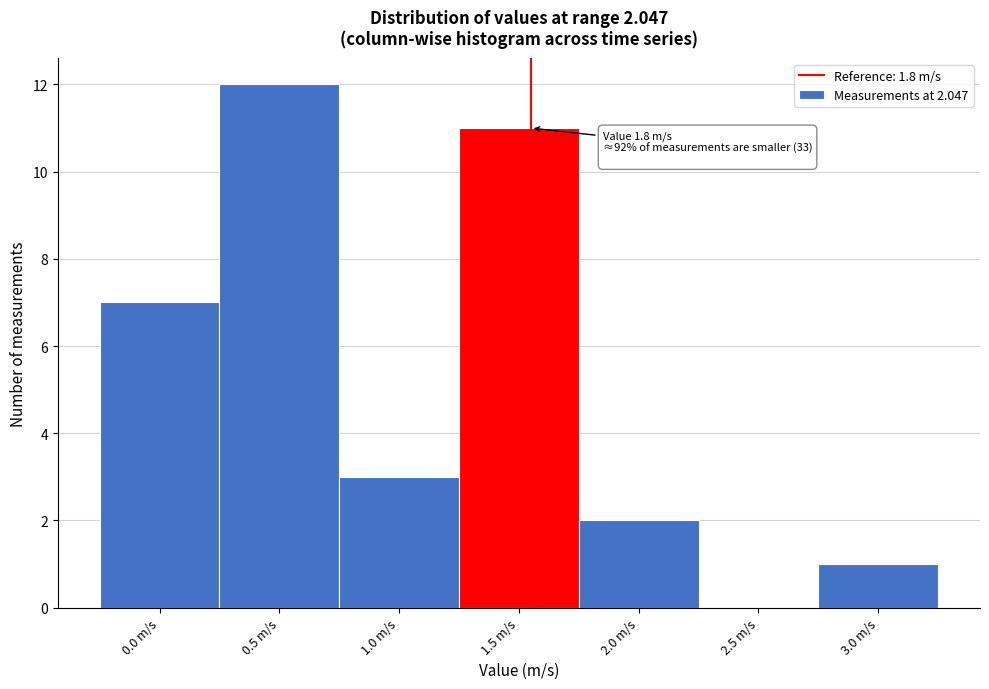

Reading left to right, what are all the values shown in this chart?

0.0 m/s=7	0.5 m/s=12	1.0 m/s=3	1.5 m/s=11	2.0 m/s=2	2.5 m/s=0	3.0 m/s=1